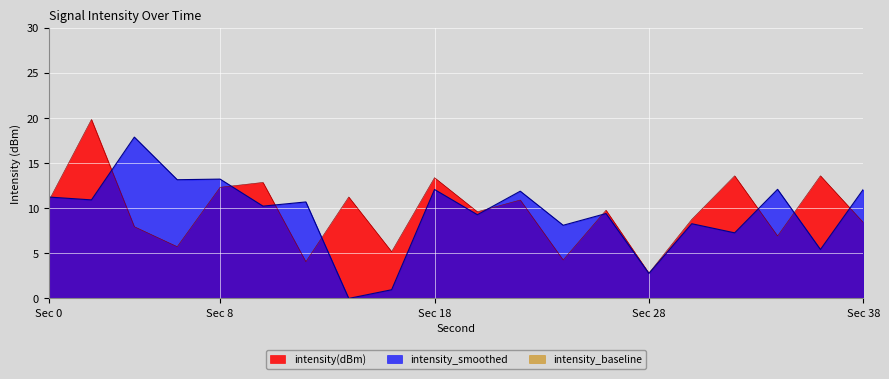

Reading right to left, extract all data points from this chart.

intensity(dBm): 8.4	13.6	6.9	13.6	8.8	2.8	9.8	4.3	10.9	9.6	13.4	5.2	11.2	4.1	12.9	12.3	5.7	8.0	19.8	10.8
intensity_smoothed: 12.1	5.4	12.1	7.3	8.3	2.8	9.4	8.1	11.9	9.3	12.1	1.0	0.0	10.7	10.2	13.2	13.2	17.9	10.9	11.2